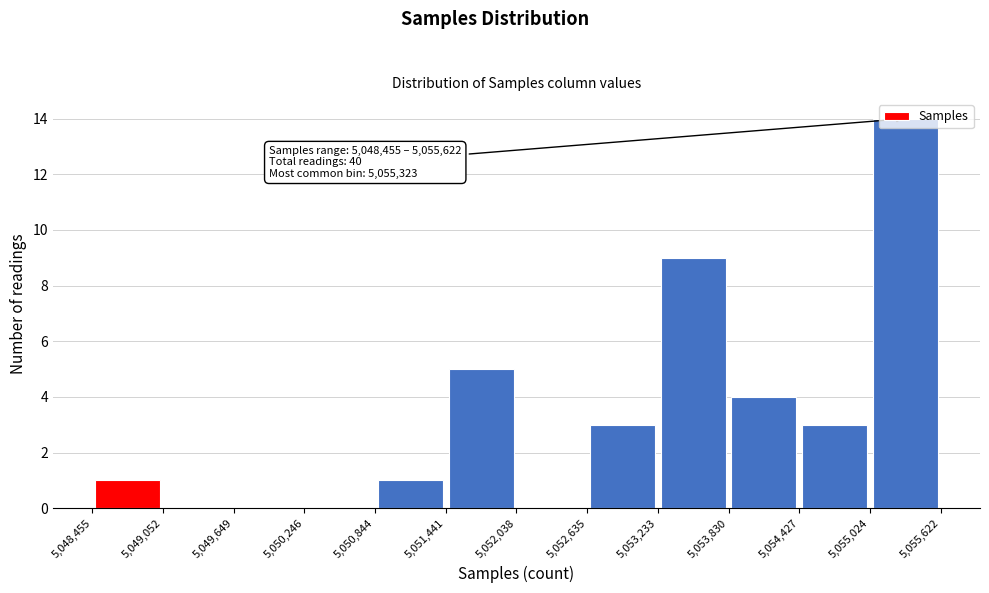

Which range on the x-axis has the tallest bar?

5,055,024 to 5,055,622